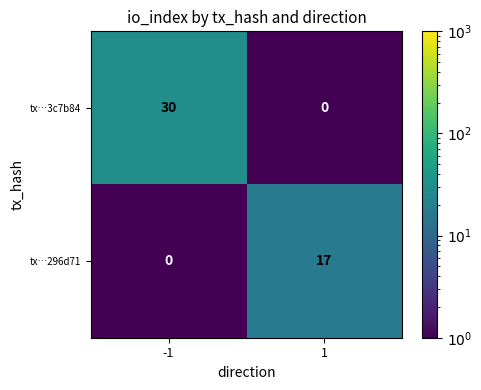

What is the highest value of the tx…296d71 series?

17